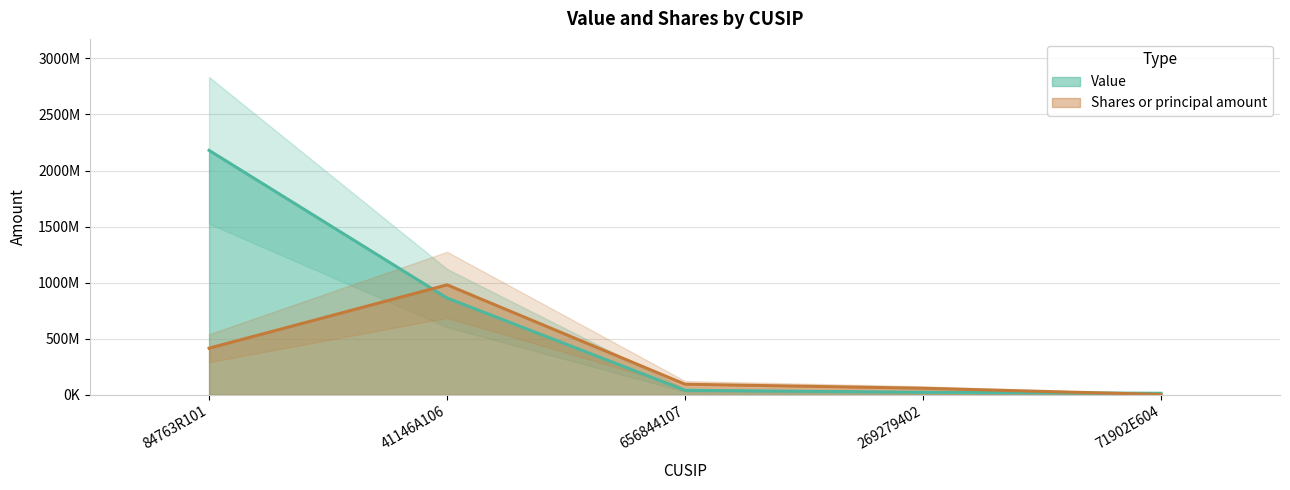

What is the label of the 1st point from the right?

71902E604